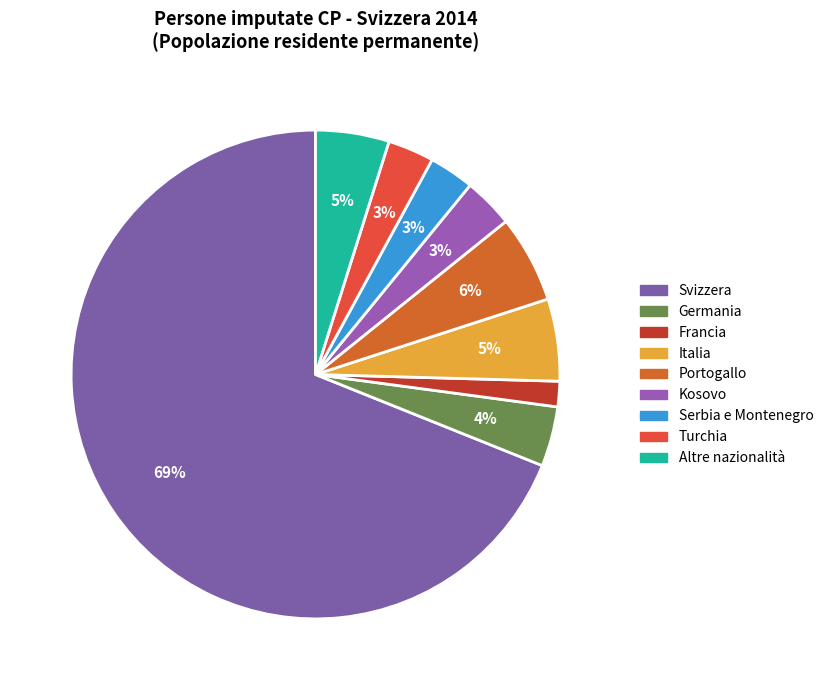

How many slices are in this pie chart?

9